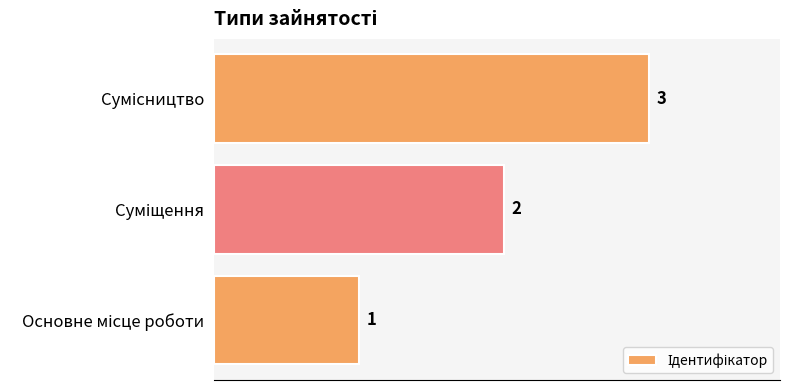

How many values are between 1 and 3?

3